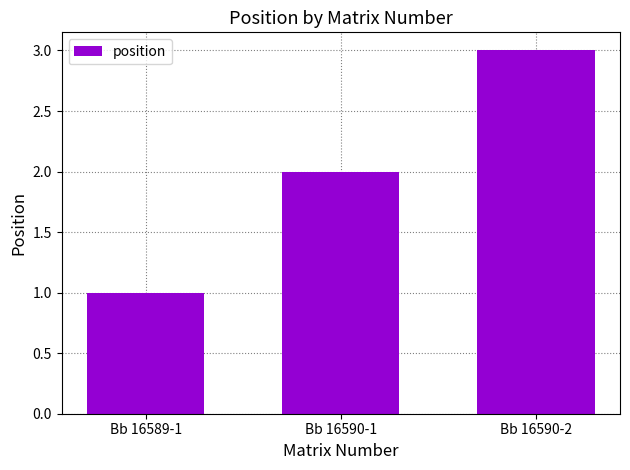

How many values are between 1 and 3?

3